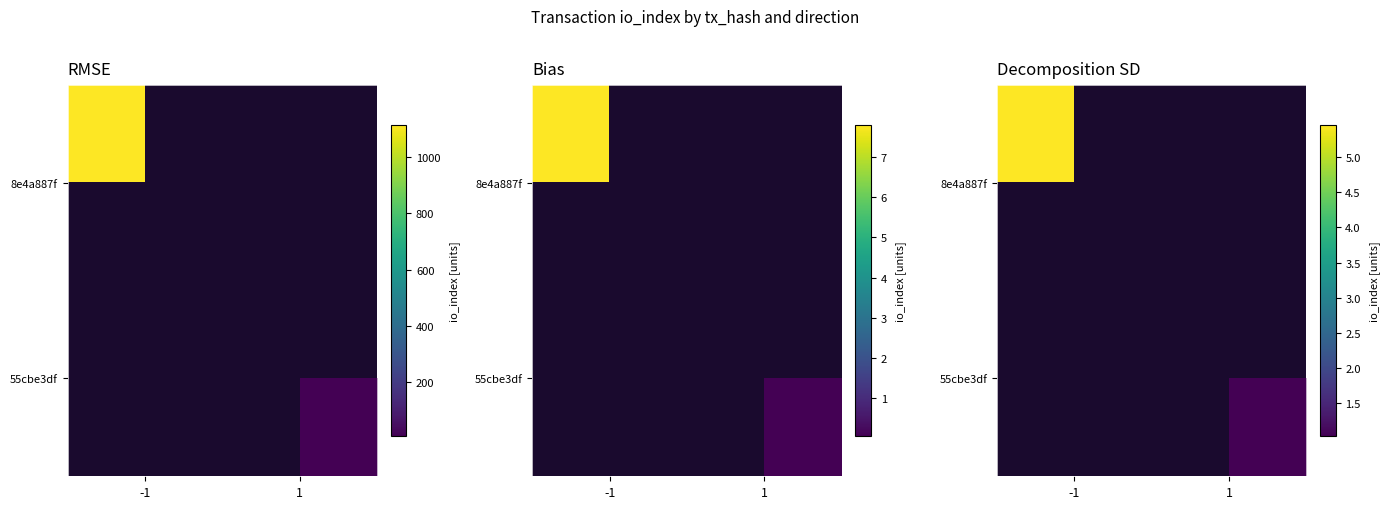

Between -1 and 1, which is larger?

-1